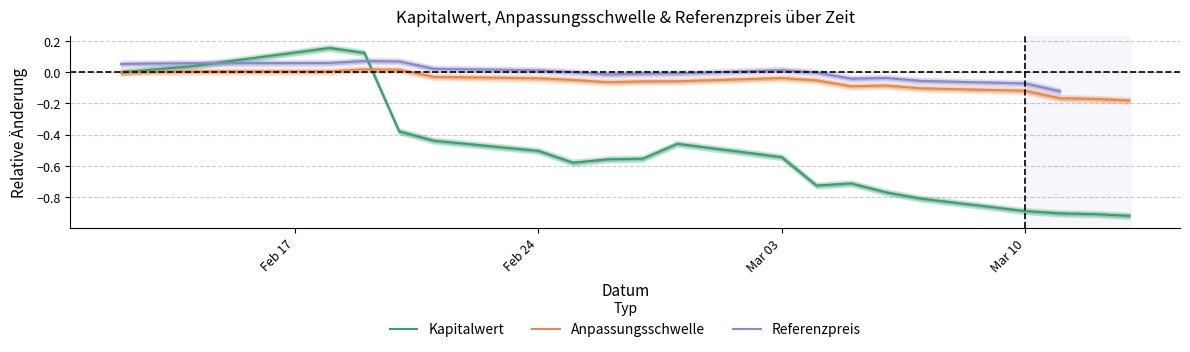

Does the chart have visible grid lines?

Yes